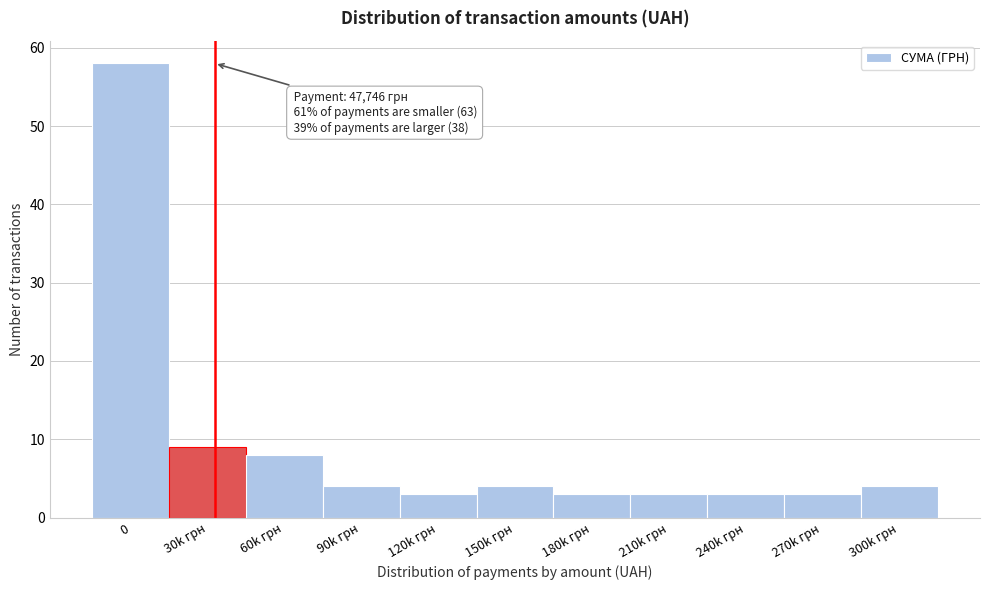

Reading left to right, list all the values displayed in this chart.

58	9	8	4	3	4	3	3	3	3	4